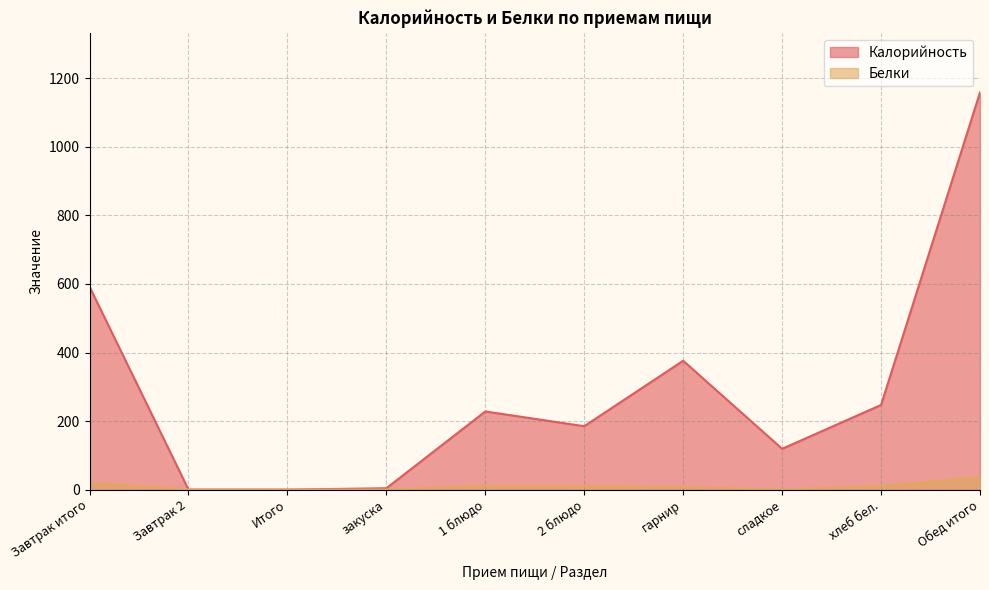

What is the sum of the Белки values at 2 блюдо and Итого?

9